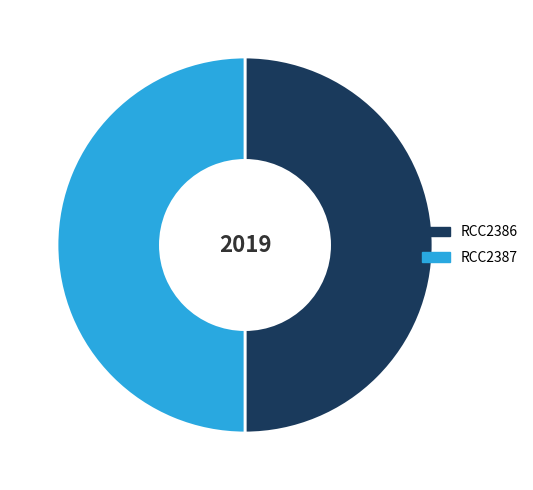

Is the sum of RCC2387 and RCC2386 greater than half?

Yes